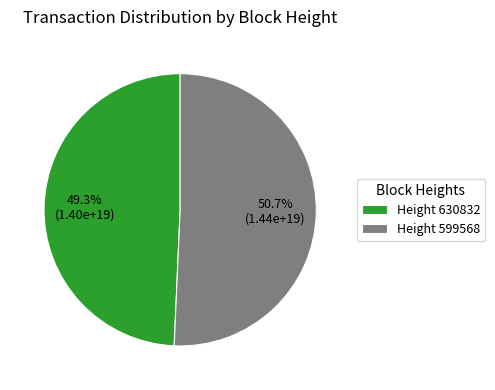

Which has a higher value, Height 630832 or Height 599568?

Height 599568